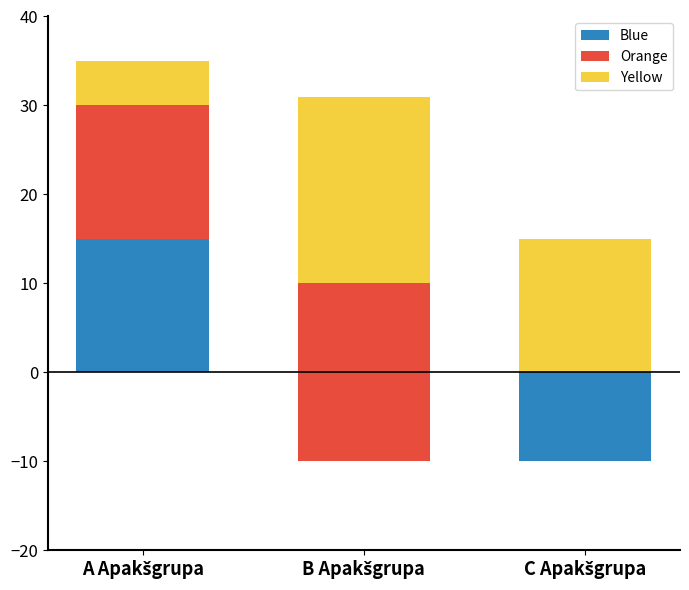

Between C Apakšgrupa and A Apakšgrupa, which is larger?

A Apakšgrupa